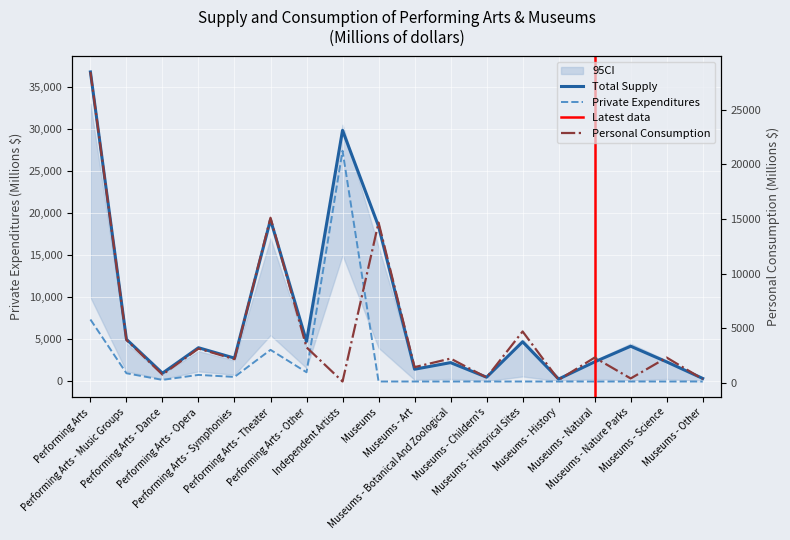

Which series has the largest total across all categories?

Total supply at purchasers' value